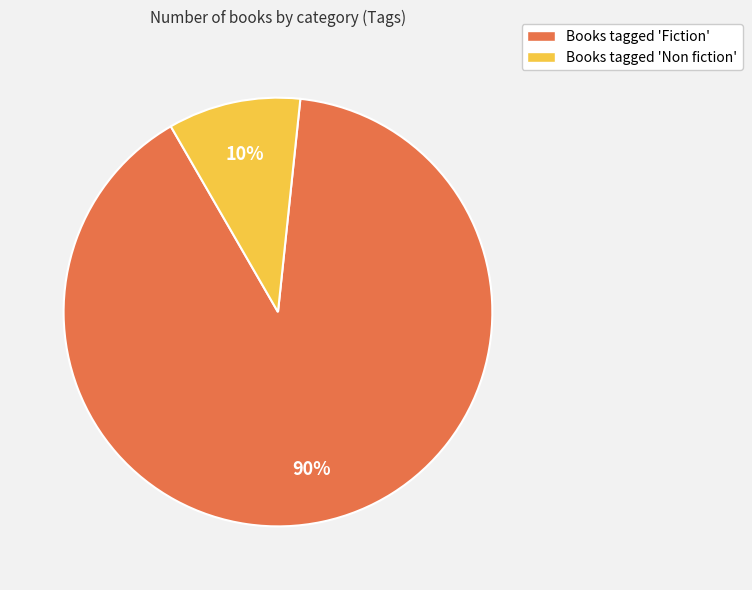

Count the number of slices in the pie.

2